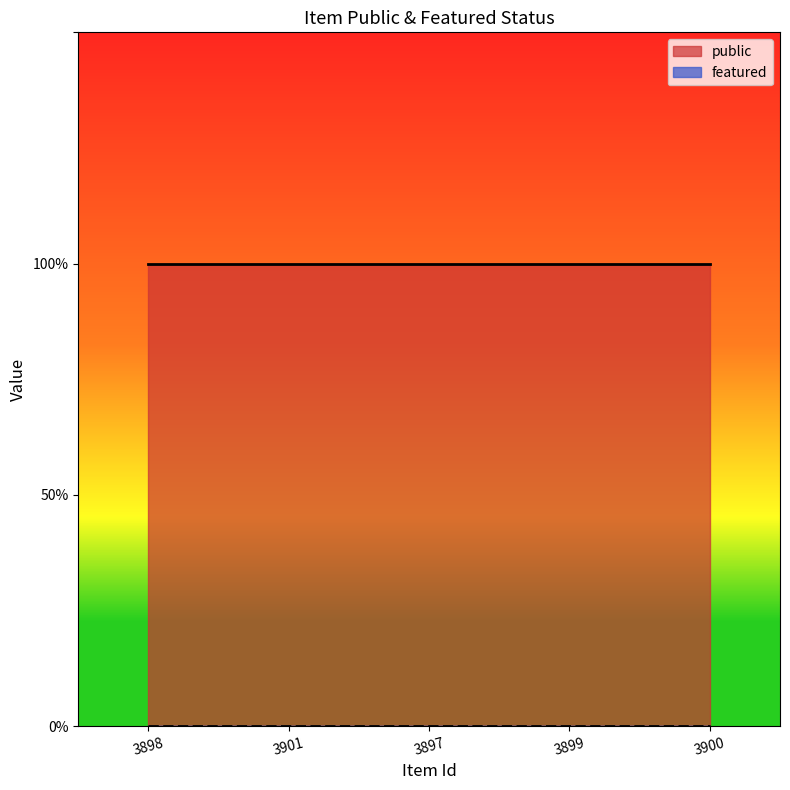

What is the label of the 1st point from the right?

3900